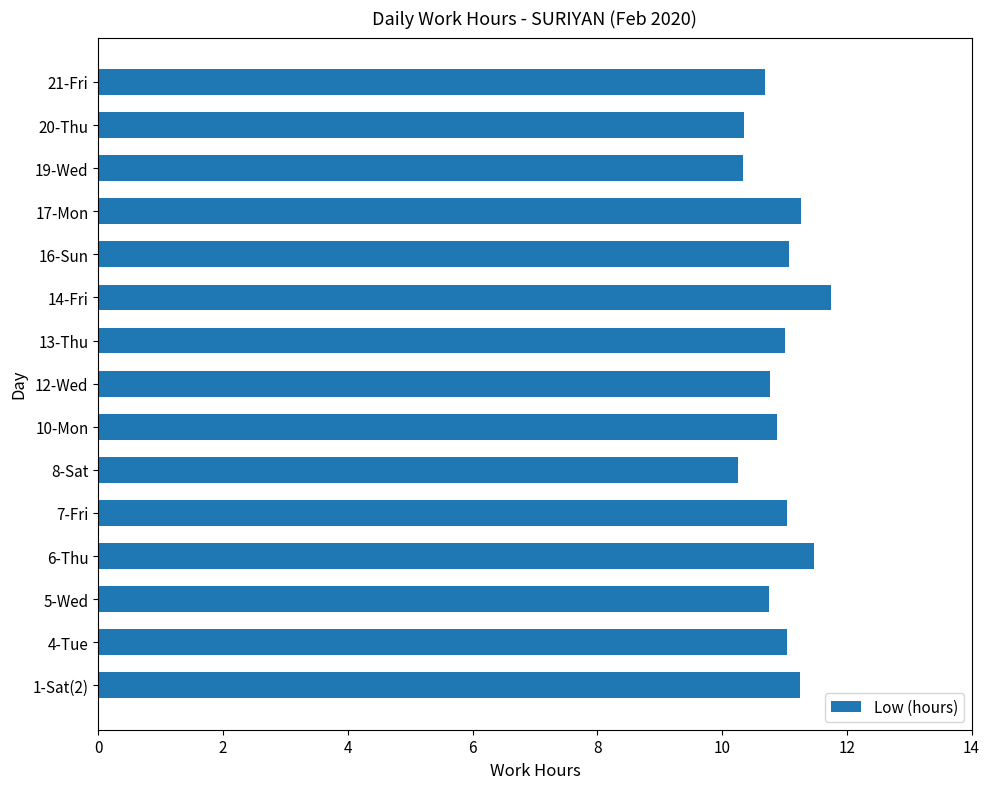

What is the greatest value displayed?

11.8